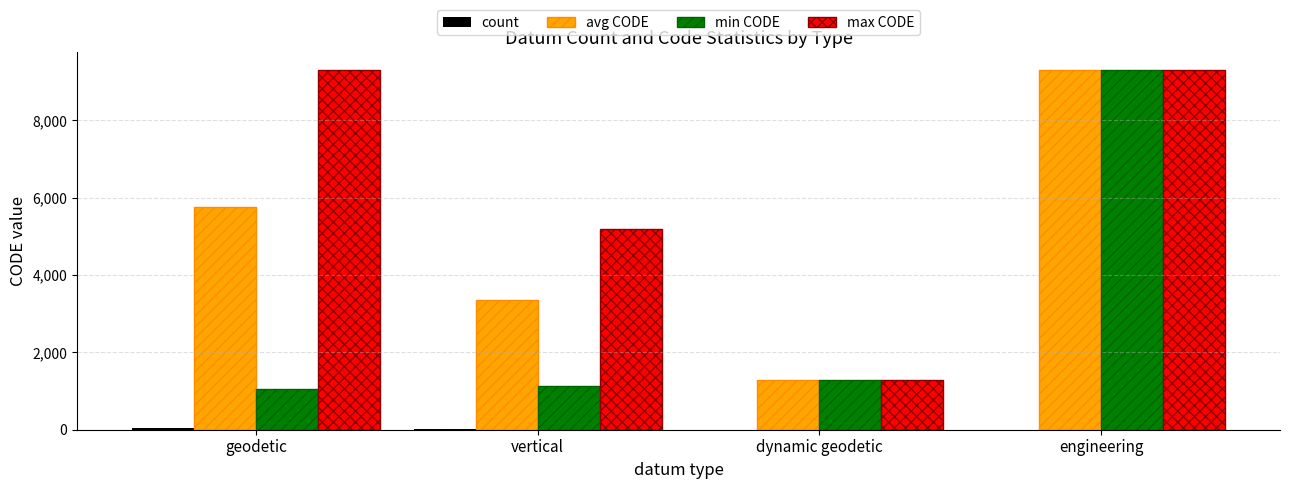

True or false: avg CODE has a value of 1291 at dynamic geodetic.

True